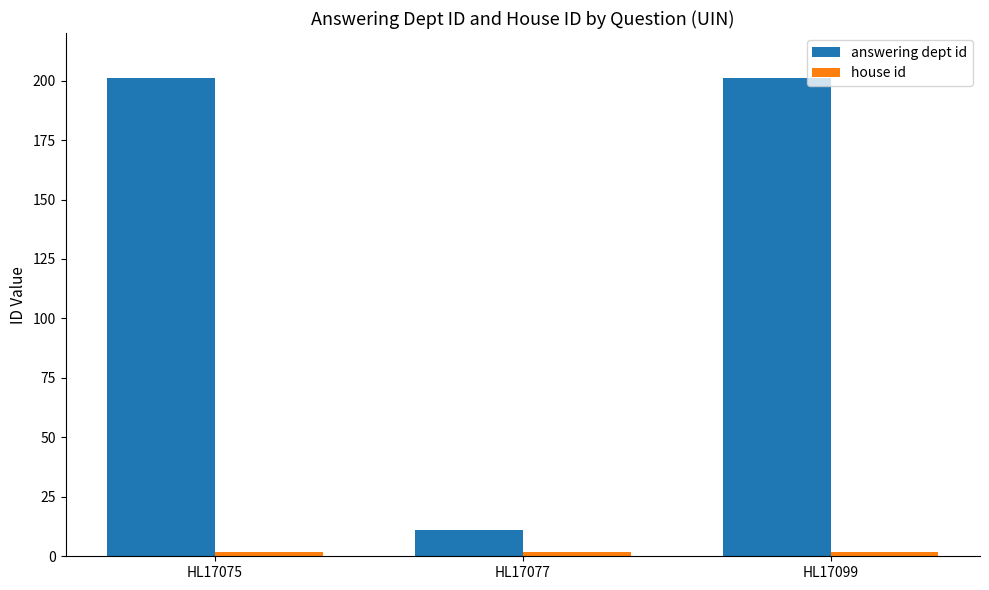

How many data points does each series have?

3